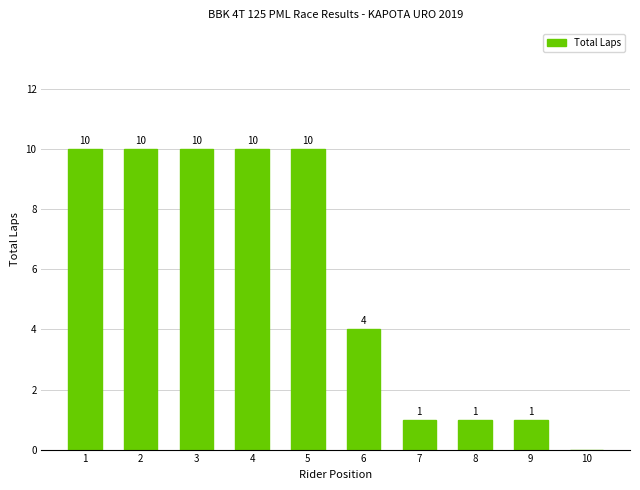

Reading left to right, transcribe all the data shown in this chart.

10	10	10	10	10	4	1	1	1	0